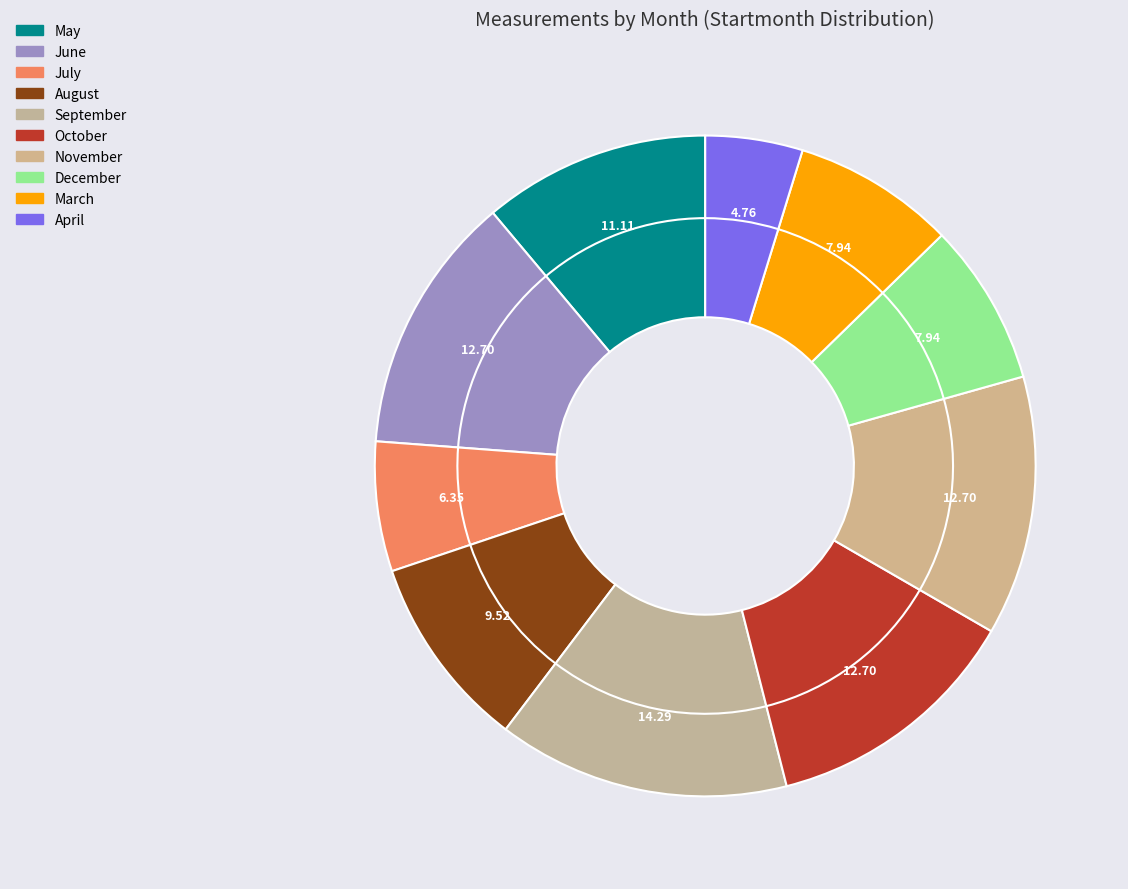

To the nearest percent, what percentage of the pie is 08?

10%